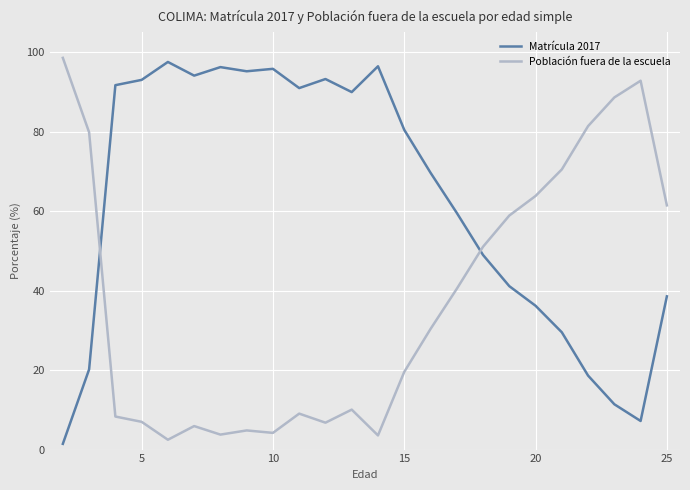

How many distinct data groups are displayed?

2